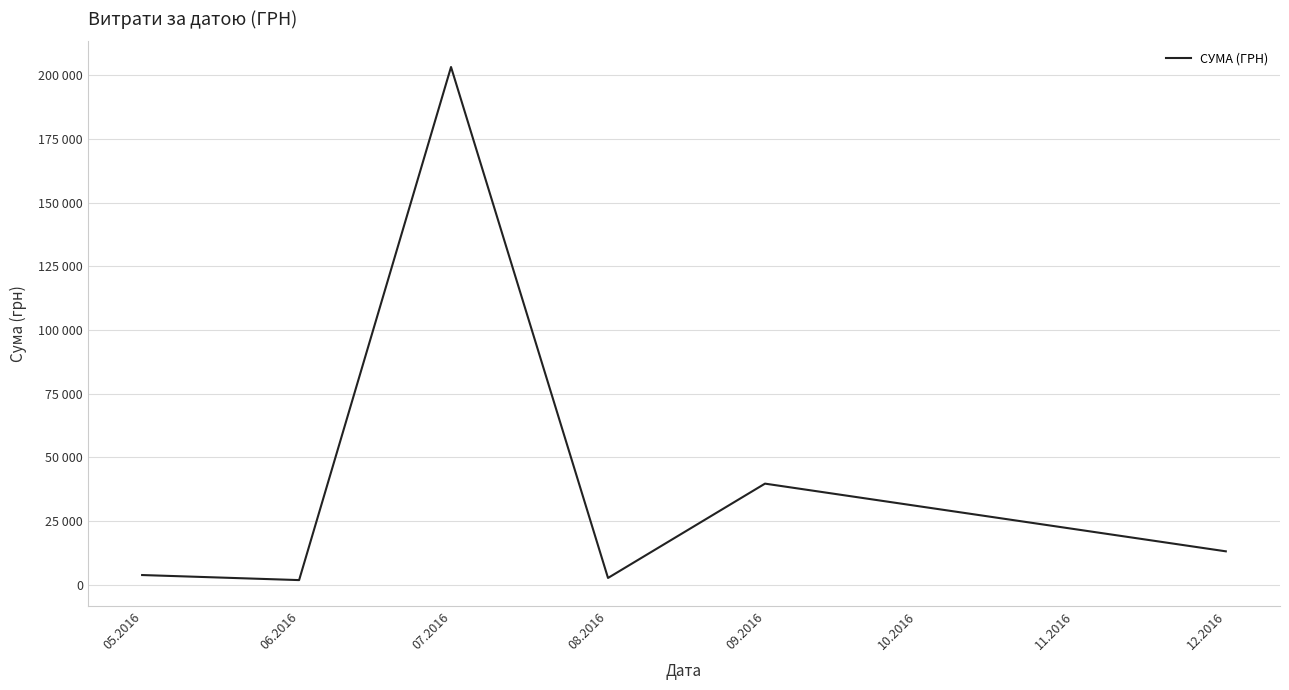

Is this an area chart (filled region under the line)?

No